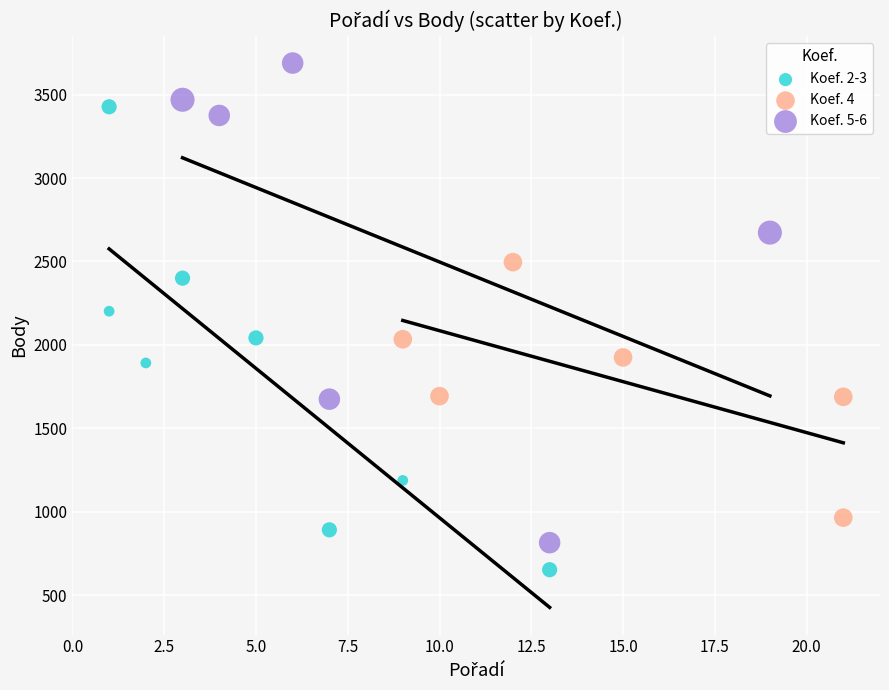

Which series reaches the maximum Y coordinate?

Koef. 5-6